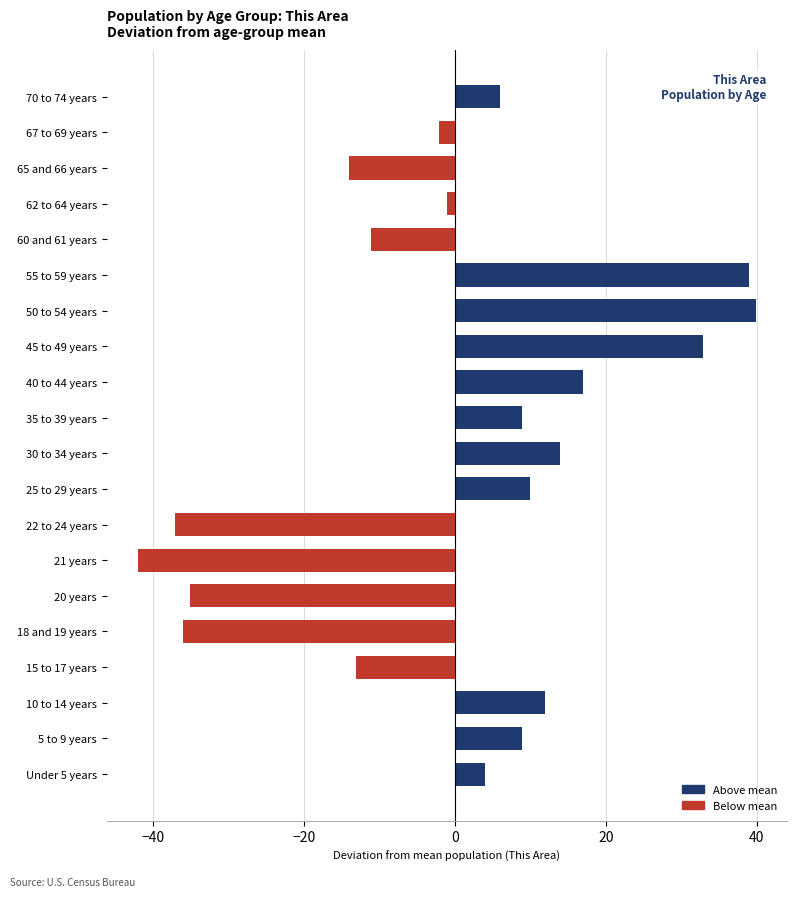

The chart shows a value of -36.1 at 18 and 19 years. True or false?

True